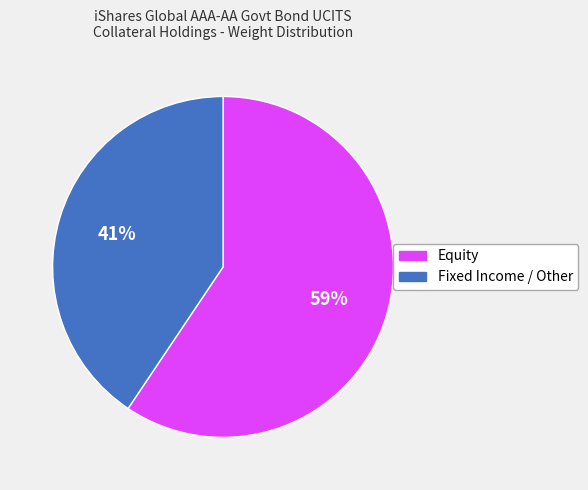

To the nearest percent, what is the average slice percentage?

50%